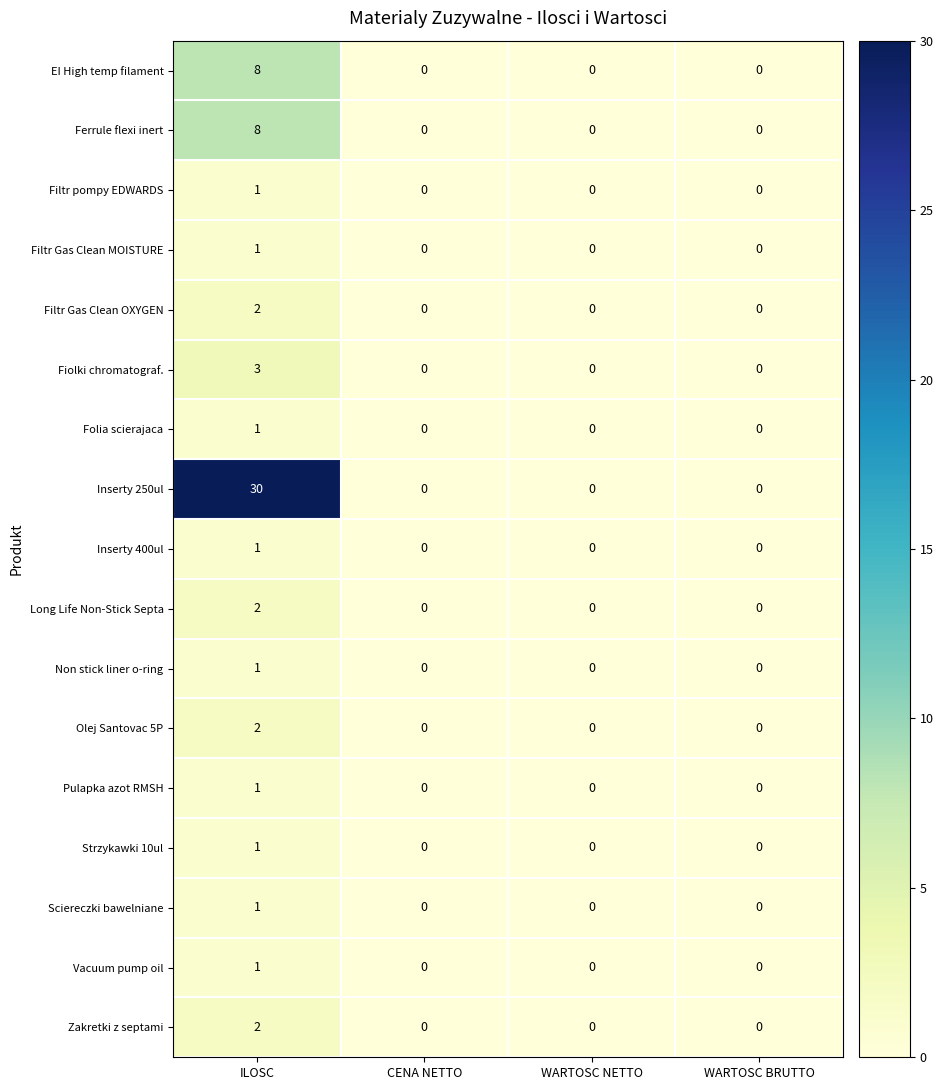

At which label does Long Life Non-Stick Septa reach its peak?

ILOSC